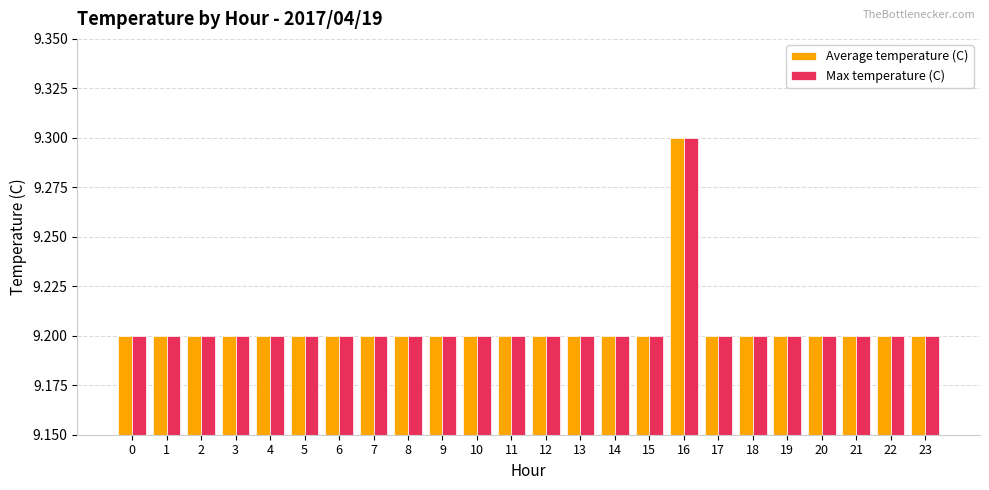

How many bars are there in total?

48